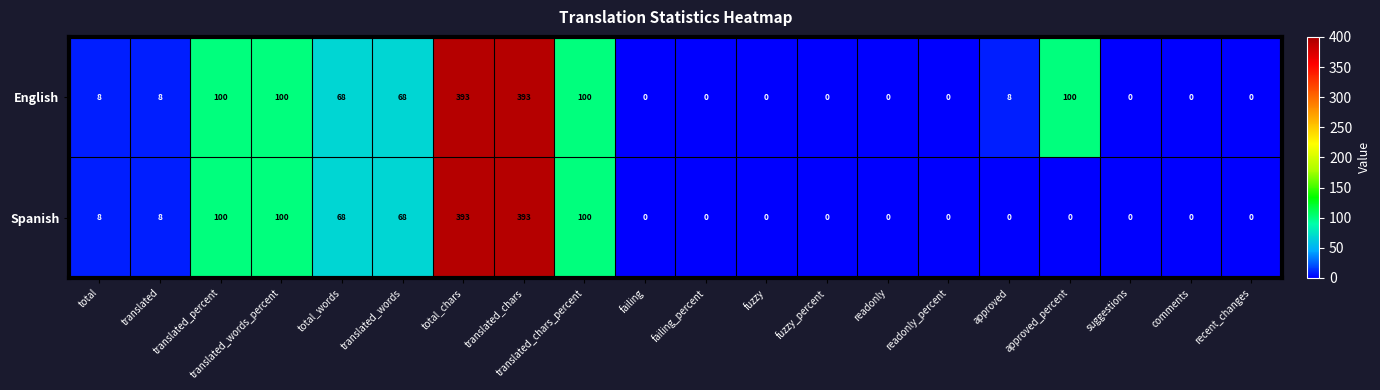

What is the difference between the highest and lowest values at approved_percent?

100